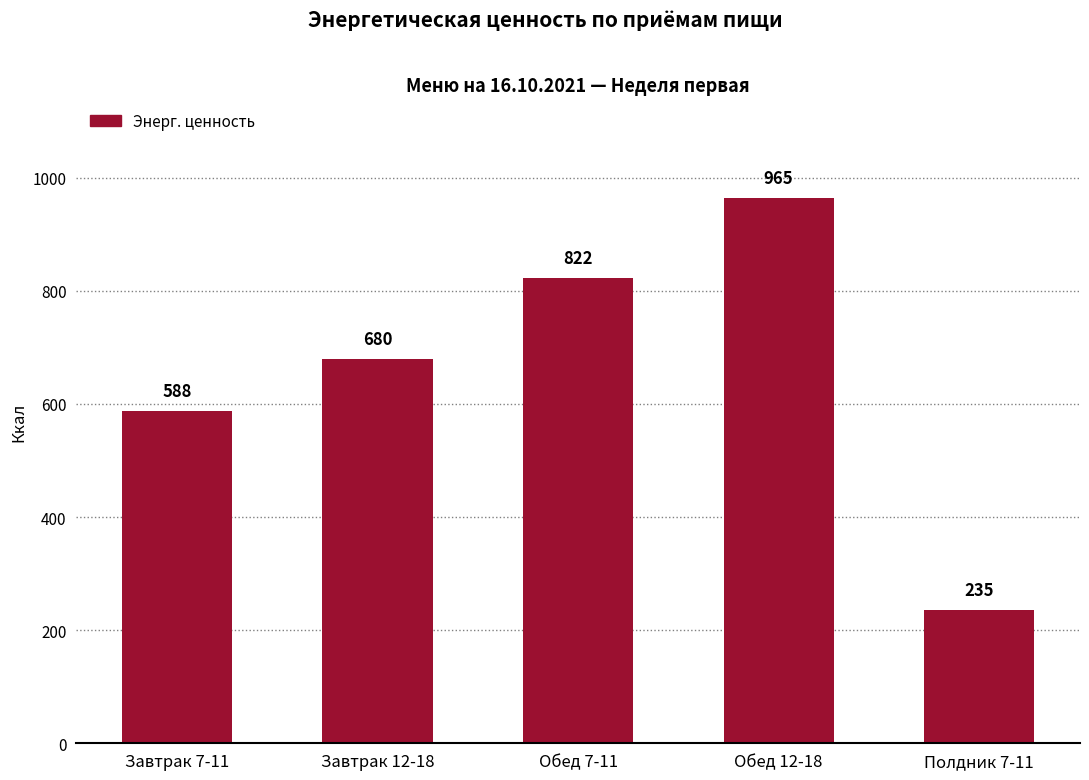

What is the difference between the maximum and minimum values?

730.0